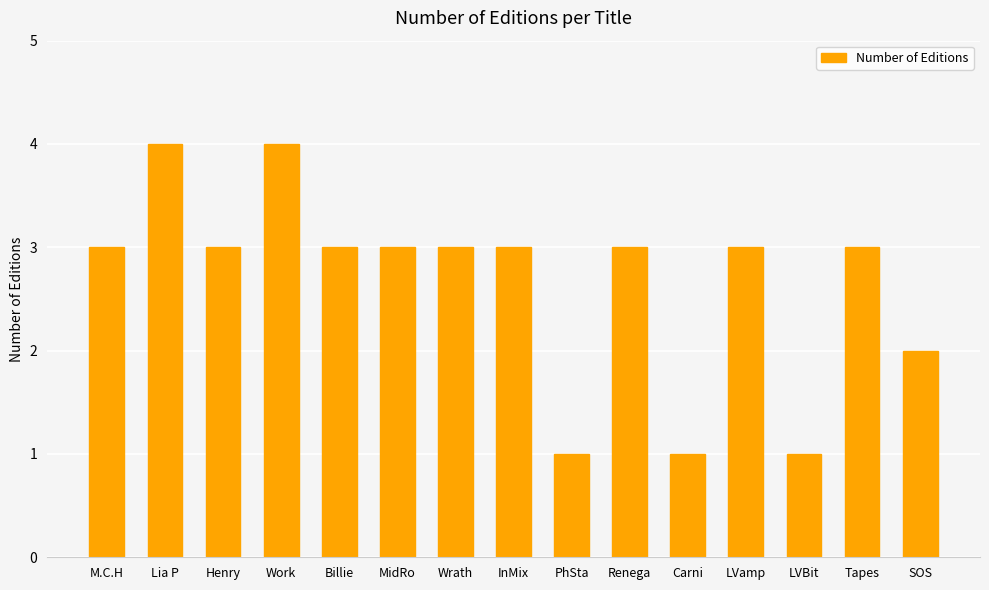

What is the approximate value at Billie?

3